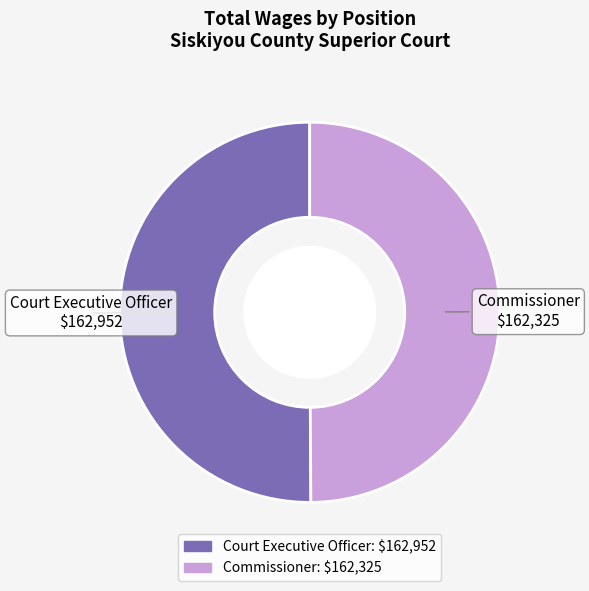

What is the ratio of the value at Court Executive Officer to the value at Commissioner?

1.0